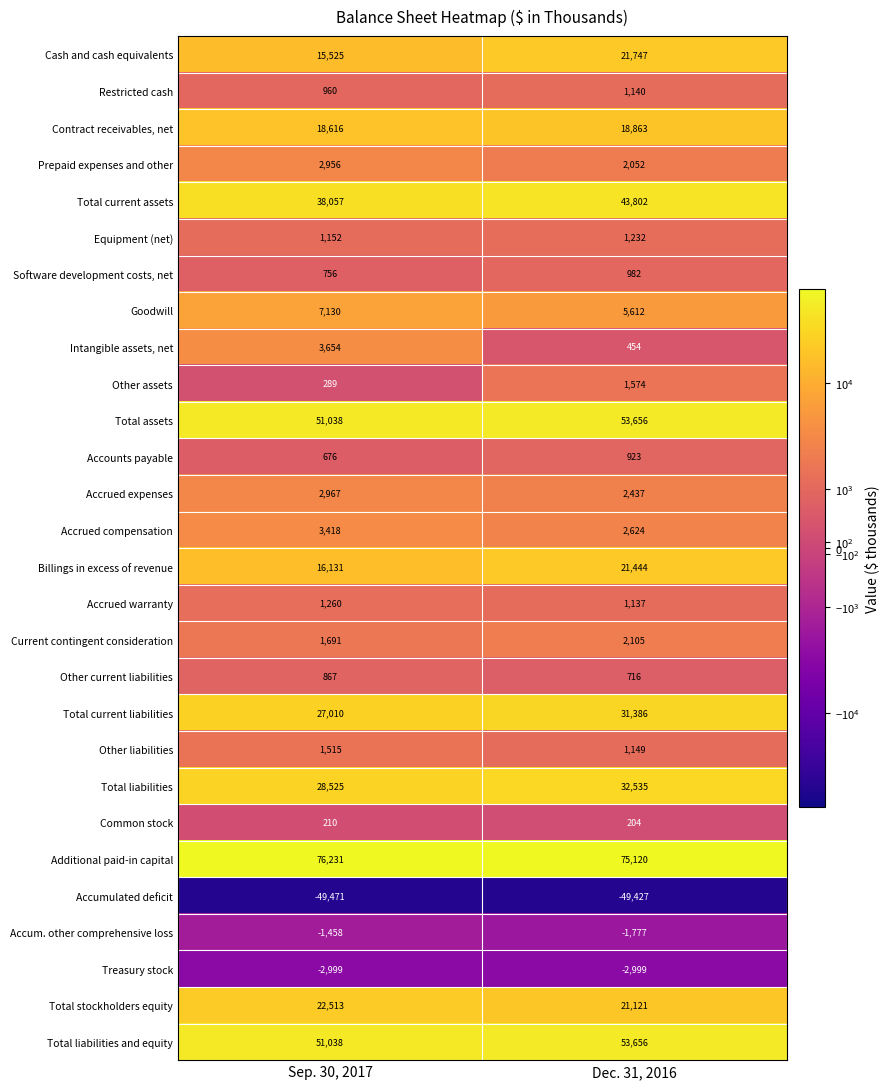

What is the approximate value of Software development costs, net at Sep. 30, 2017, to the nearest 10?

760